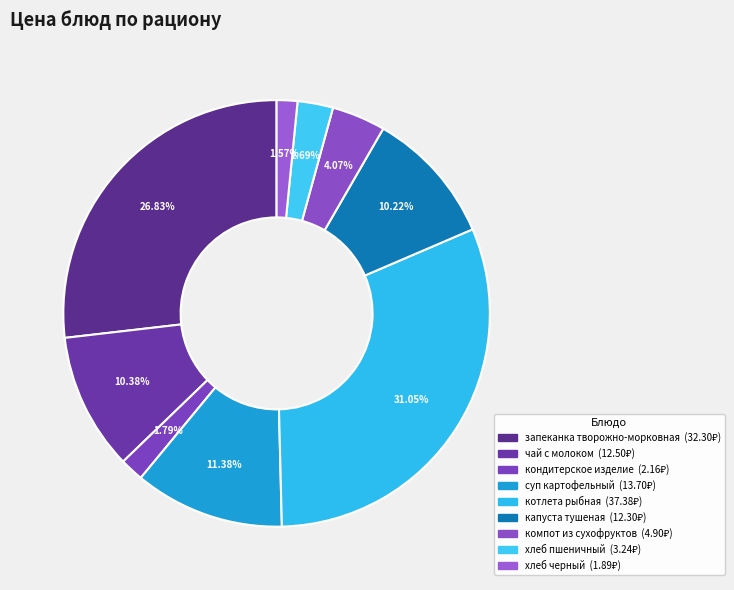

What portion of the pie excludes котлета рыбная?

68.9%